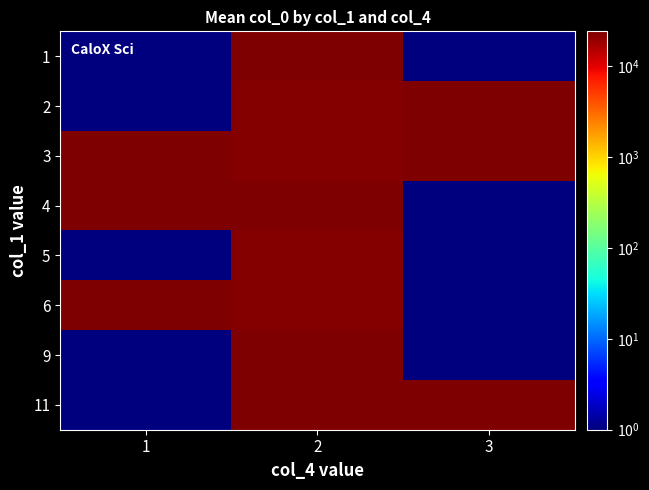

Reading left to right, what are all the values shown in this chart?

1: 1=1.0	2=23455.8	3=1.0
2: 1=1.0	2=22732.3	3=23725.0
3: 1=24219.0	2=22804.0	3=23725.0
4: 1=24156.0	2=23393.0	3=1.0
5: 1=1.0	2=22742.8	3=1.0
6: 1=24200.0	2=22845.0	3=1.0
9: 1=1.0	2=23880.0	3=1.0
11: 1=1.0	2=24124.0	3=24124.0